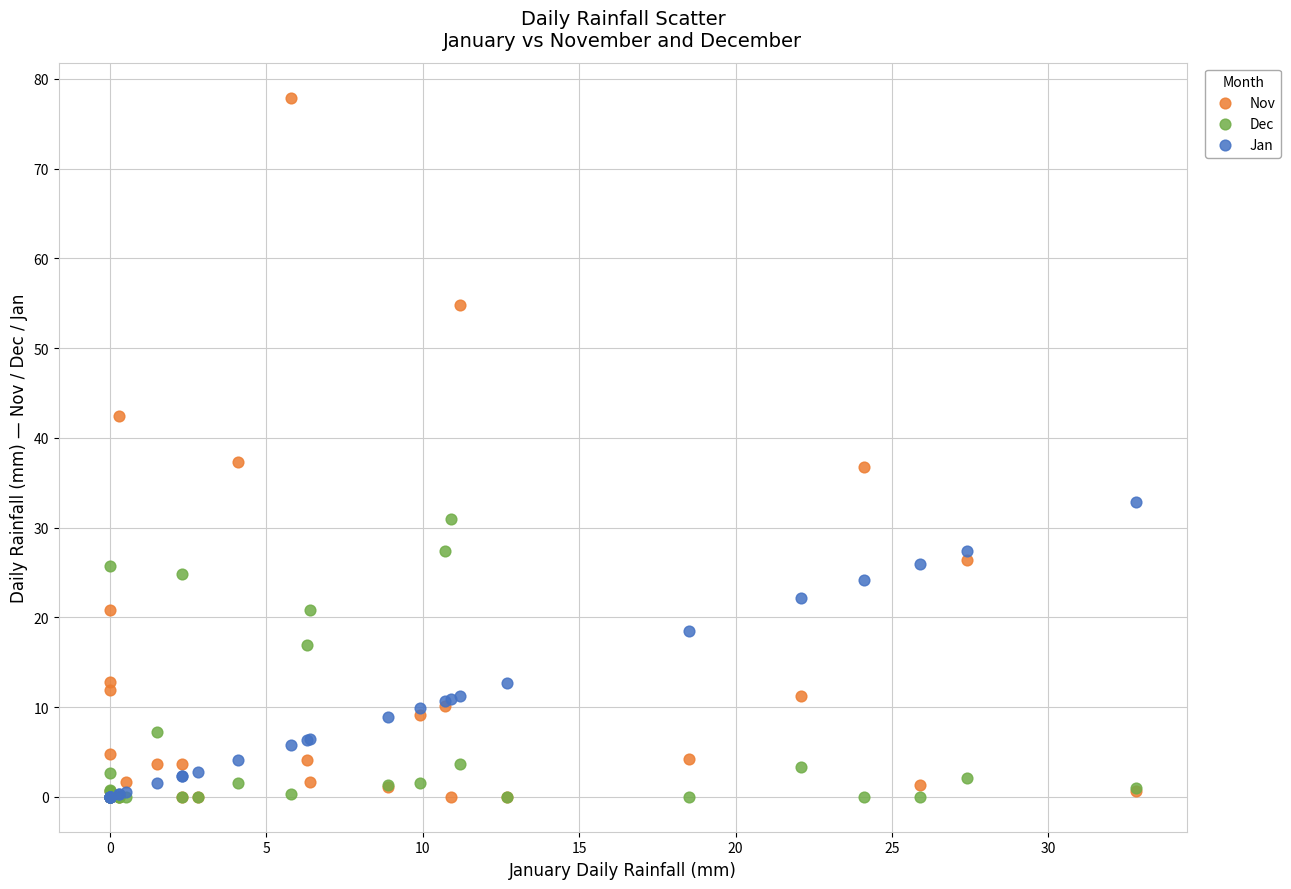

In the Jan series, what Y value is closest to 16?

18.5